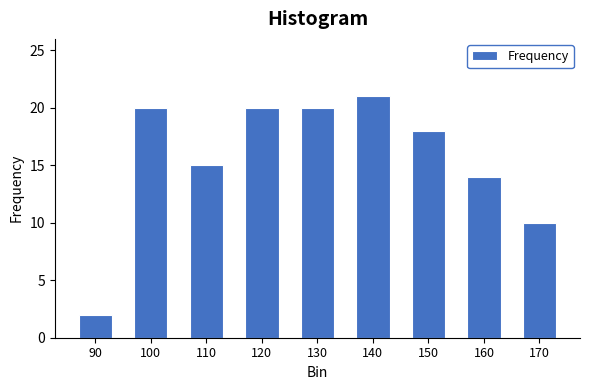

Reading left to right, transcribe all the data shown in this chart.

90=2	100=20	110=15	120=20	130=20	140=21	150=18	160=14	170=10